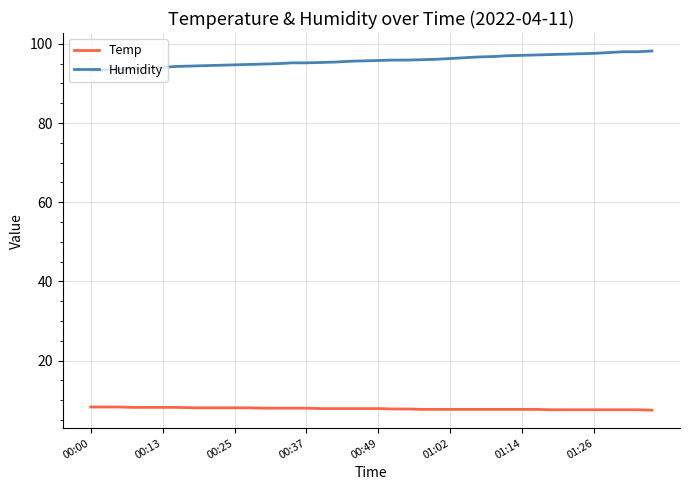

How many lines are shown in the chart?

2